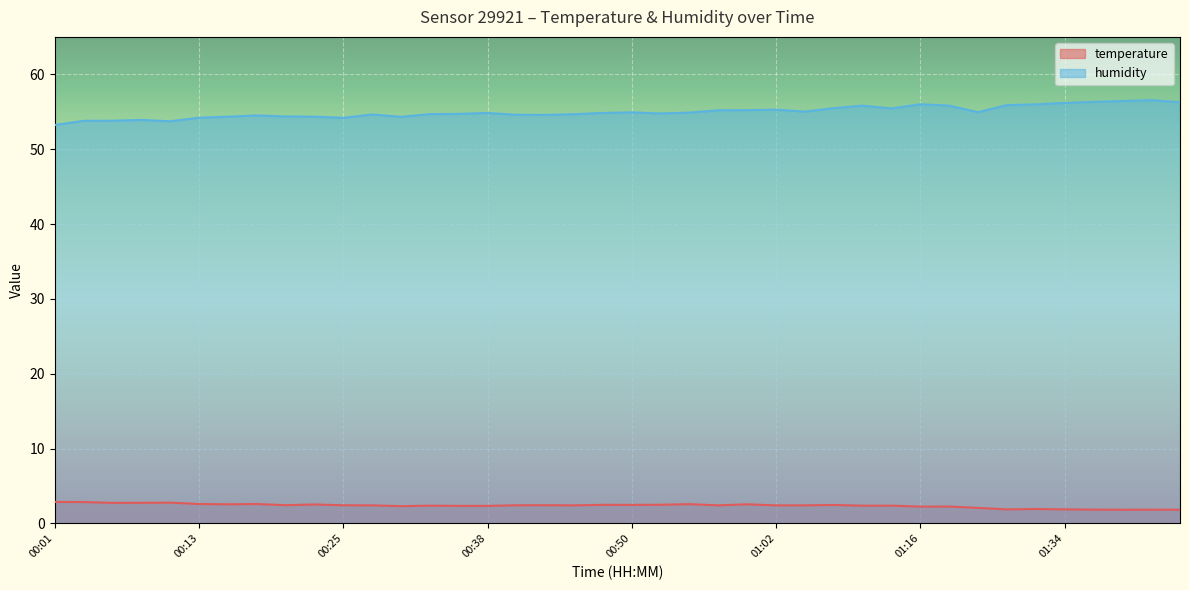

Which series has the widest spread of values?

humidity